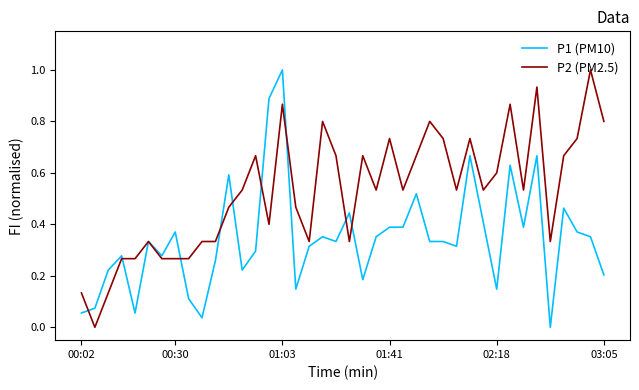

What is the sum of all P1 (PM10) values?

13.8